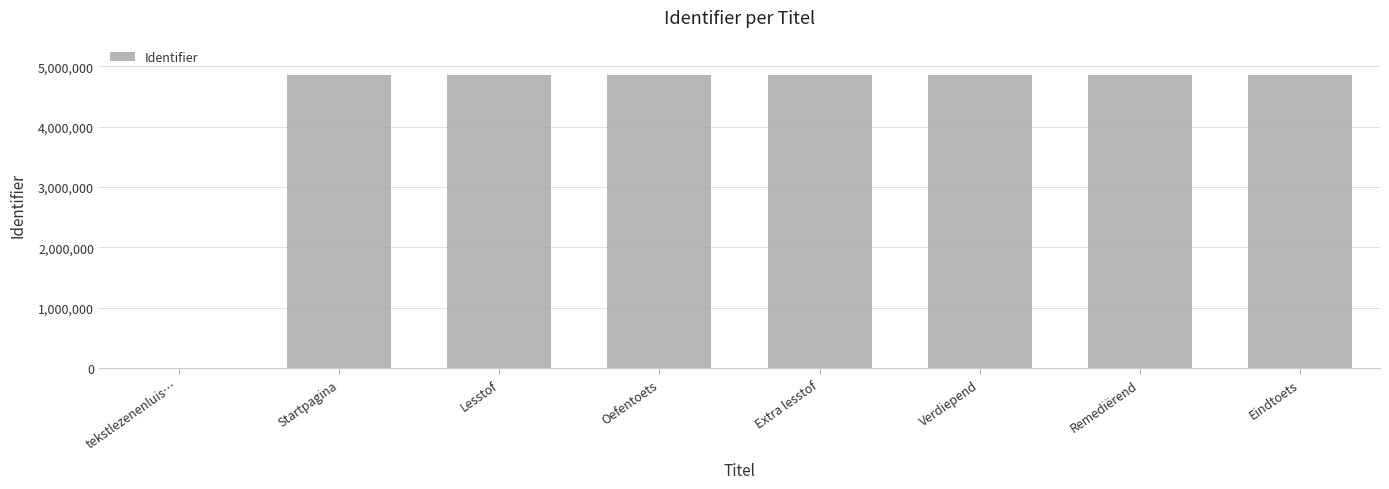

What is the greatest value displayed?

4855951